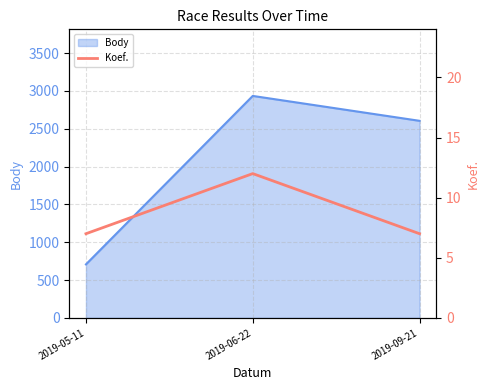

What is the maximum value for Body?

2933